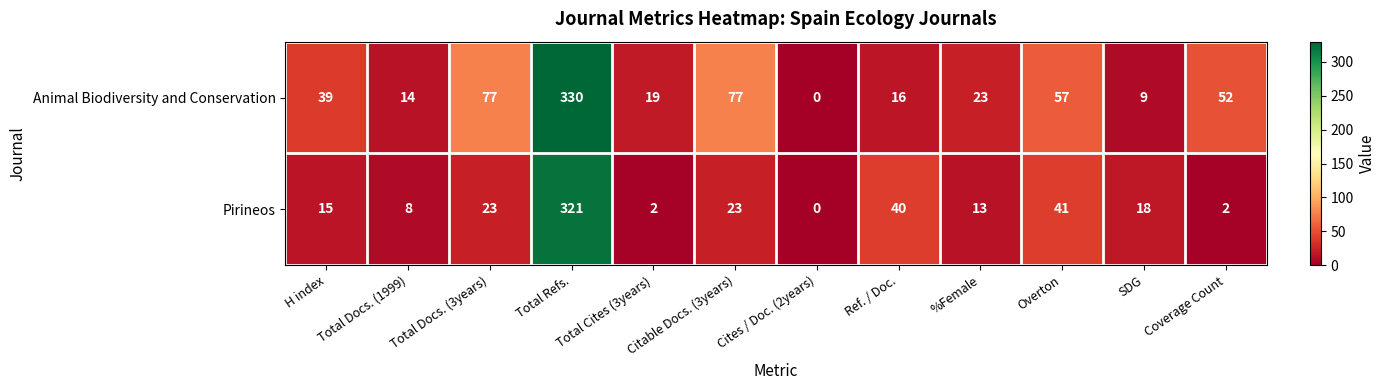

Which category has the highest value across all series?

Total Refs.